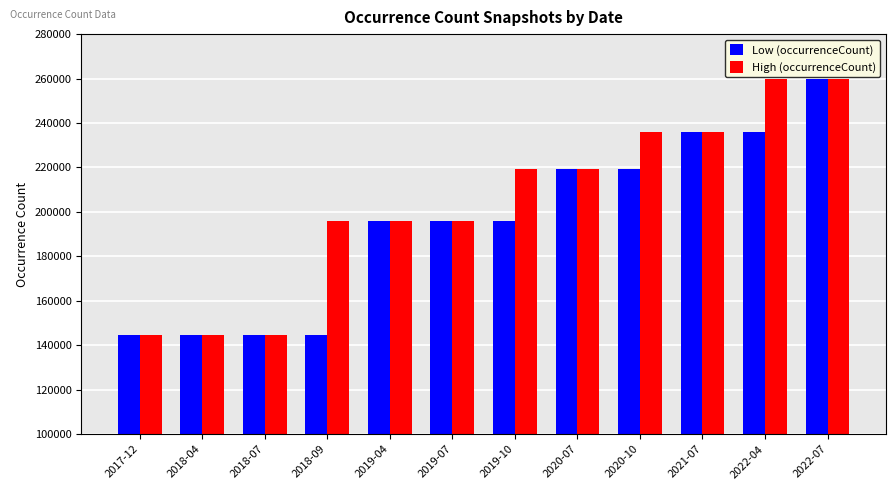

How many High (occurrenceCount) values are between 196040 and 236162?

7